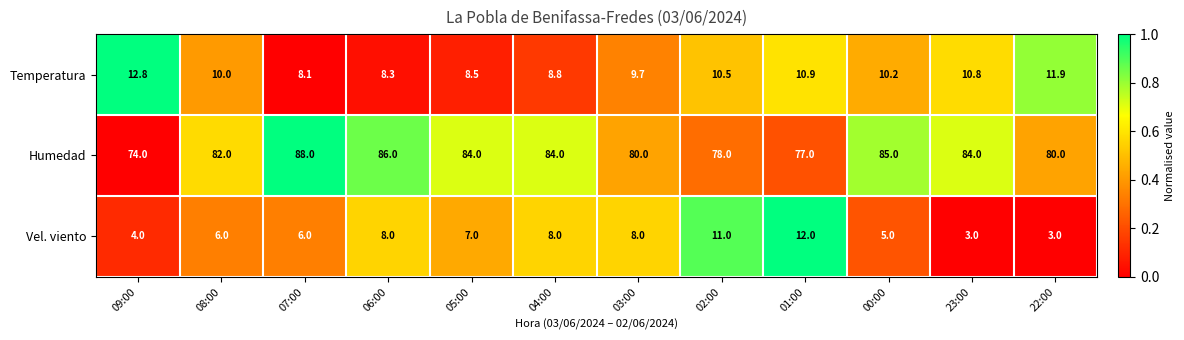

Count the number of data series in this chart.

3